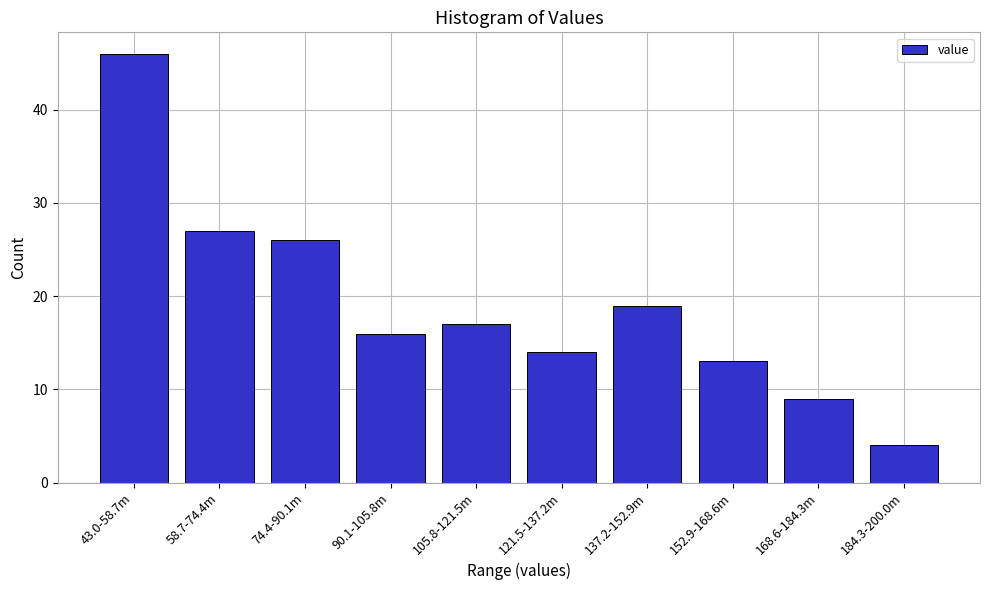

Reading right to left, list all the values displayed in this chart.

4	9	13	19	14	17	16	26	27	46